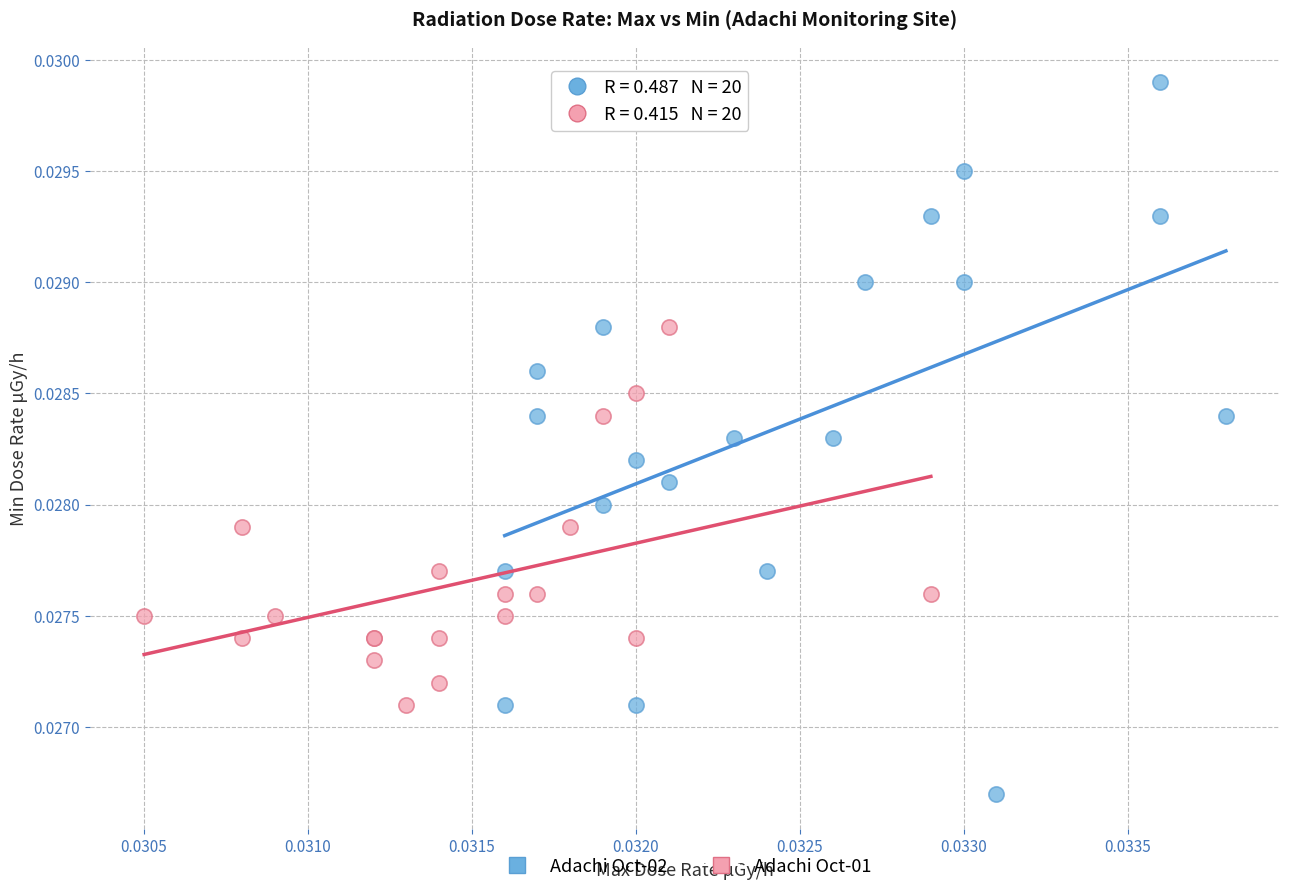

Which series contains the lowest Y value?

Adachi Oct-02